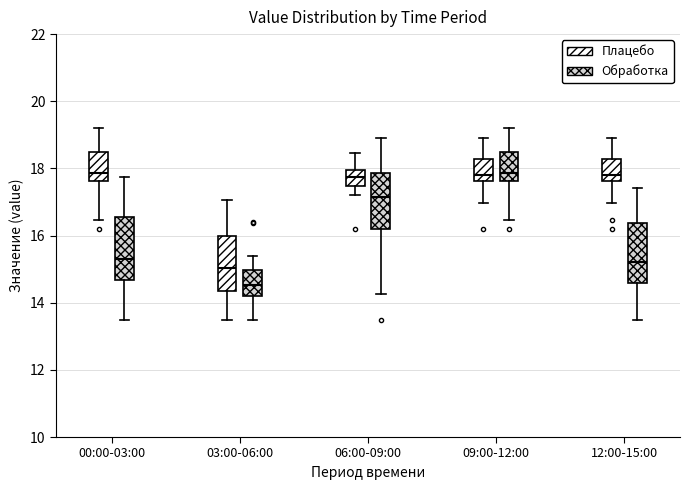

Reading left to right, read every box against the y-axis: the position of its median line, the range the box covers, and the ends of its whiskers. The values are not printed on the chart, so give them approximately, as read against the axis.

00:00-03:00 (Плацебо): median 17.8, box 17.6 to 18.4, whiskers 16.4 to 19.2
00:00-03:00 (Обработка): median 15.4, box 14.6 to 16.6, whiskers 13.6 to 17.8
03:00-06:00 (Плацебо): median 15.0, box 14.4 to 16.0, whiskers 13.6 to 17.0
03:00-06:00 (Обработка): median 14.6, box 14.2 to 15.0, whiskers 13.6 to 15.4
06:00-09:00 (Плацебо): median 17.8, box 17.4 to 18.0, whiskers 17.2 to 18.4
06:00-09:00 (Обработка): median 17.2, box 16.2 to 17.8, whiskers 14.2 to 19.0
09:00-12:00 (Плацебо): median 17.8, box 17.6 to 18.2, whiskers 17.0 to 19.0
09:00-12:00 (Обработка): median 17.8, box 17.6 to 18.4, whiskers 16.4 to 19.2
12:00-15:00 (Плацебо): median 17.8, box 17.6 to 18.2, whiskers 17.0 to 19.0
12:00-15:00 (Обработка): median 15.2, box 14.6 to 16.4, whiskers 13.6 to 17.4